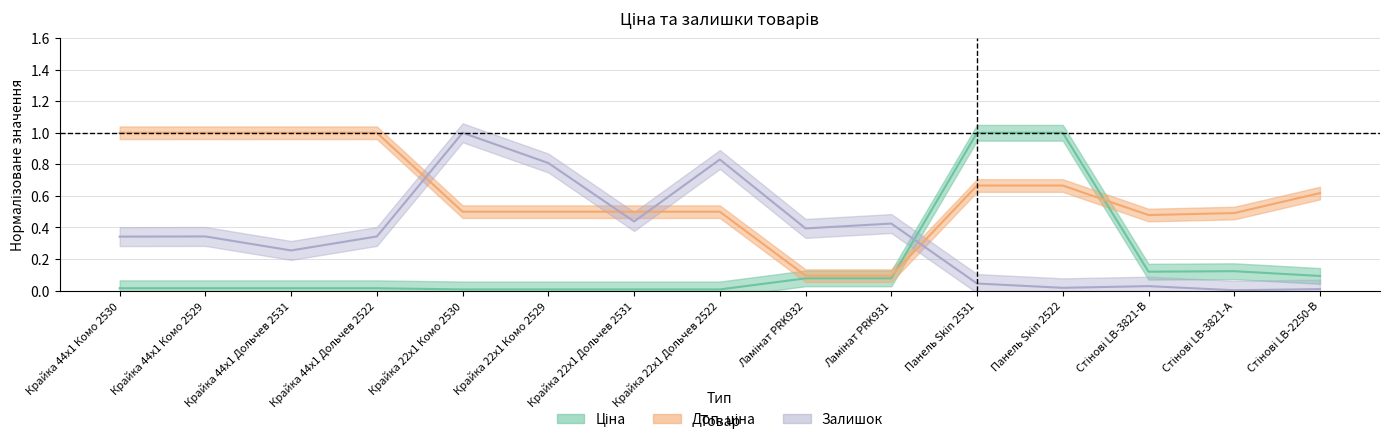

At how many categories does at least one series exceed 0?

15